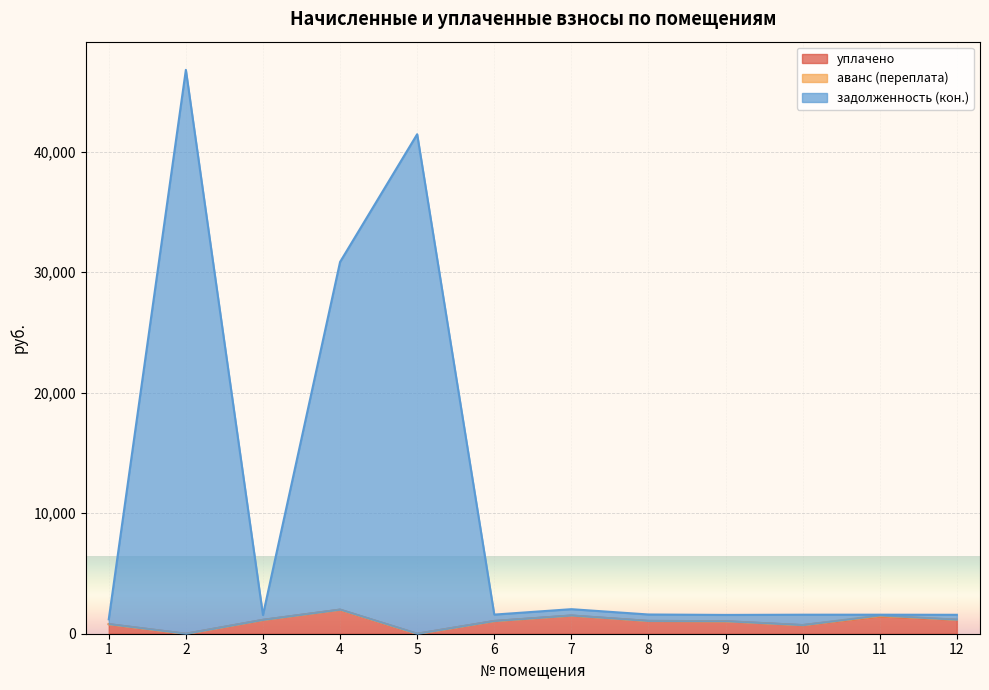

At 9, list the series in order from largest to smallest.

задолженность (кон.), уплачено